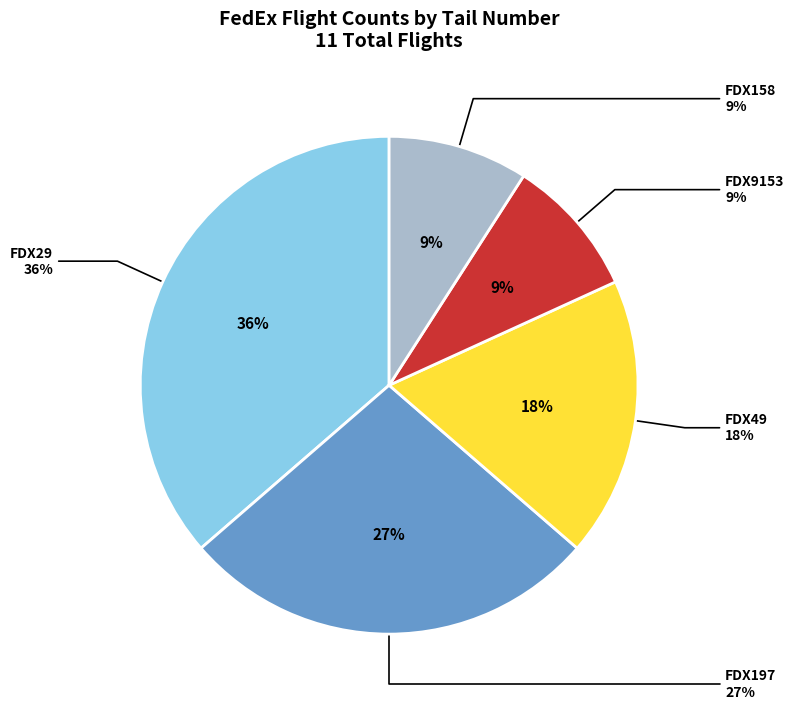

To the nearest percent, what is the combined percentage of FDX197 and FDX158?

36%